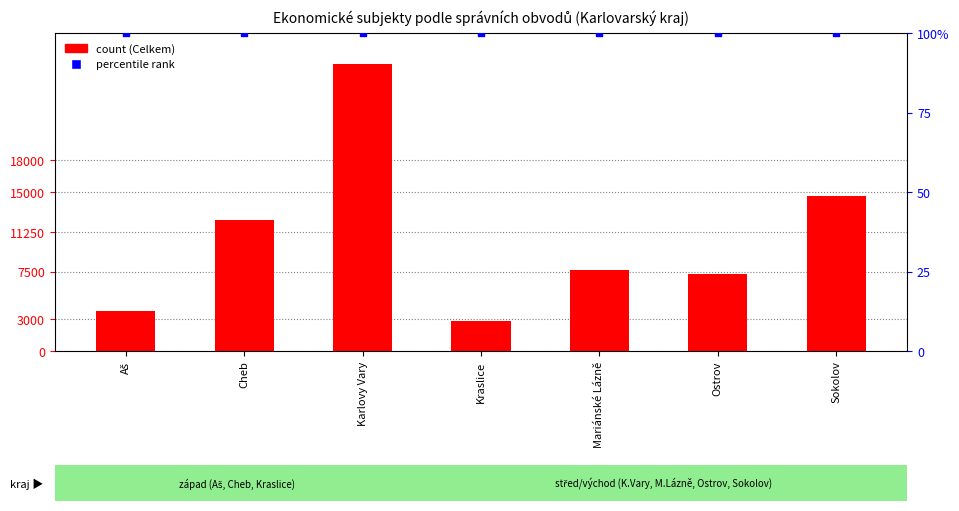

Which series has the largest total across all categories?

Celkem (count)